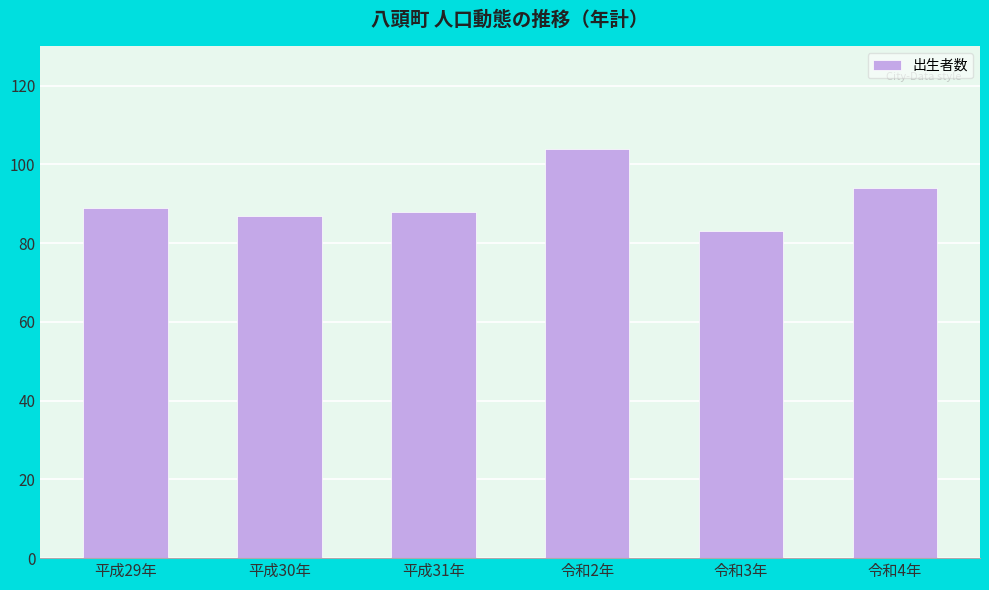

What is the change in value from 平成31年 to 令和2年?

+16